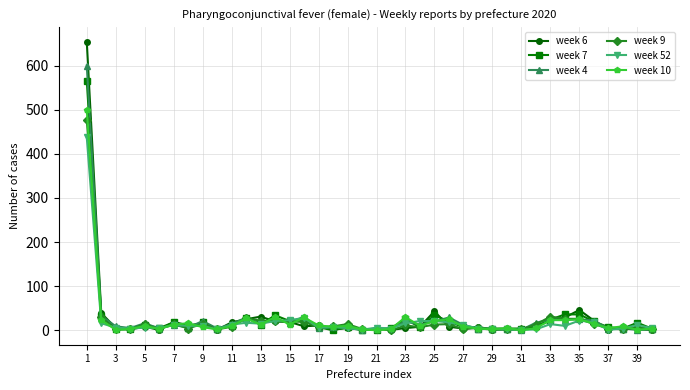

How many lines are shown in the chart?

6